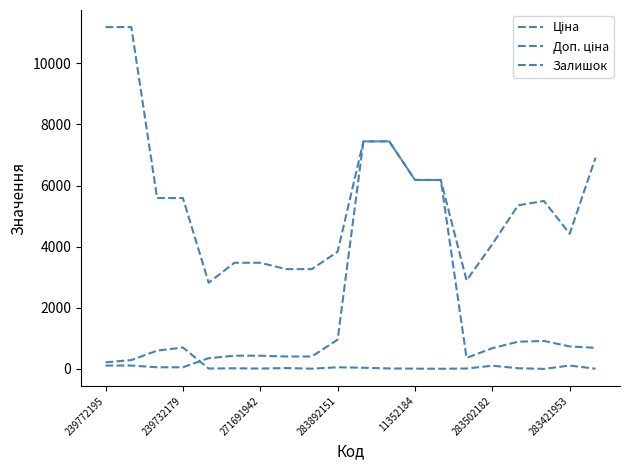

Does the chart display data point markers on the line(s)?

No